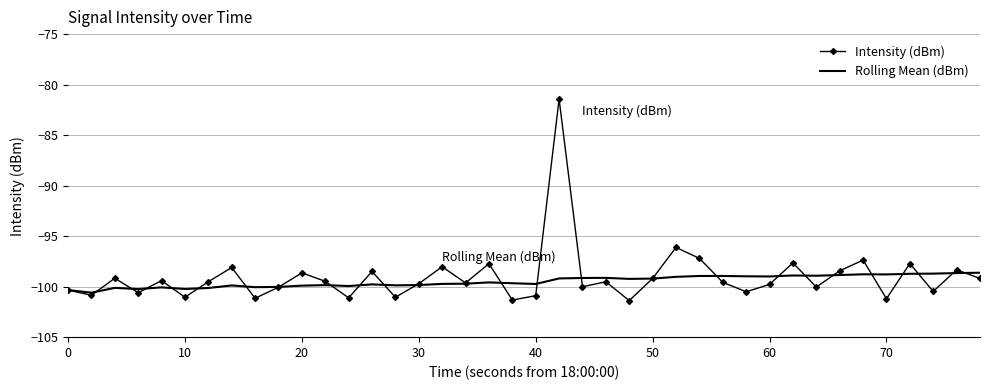

What is the difference between the maximum and second lowest values in the Intensity (dBm) series?

19.9